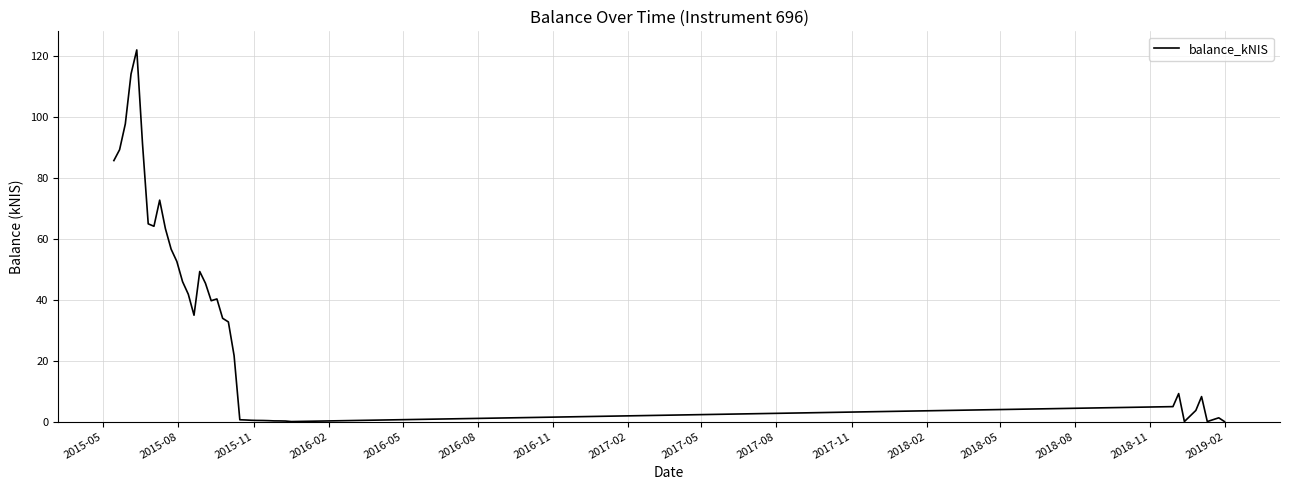

What is the greatest value displayed?

121.9